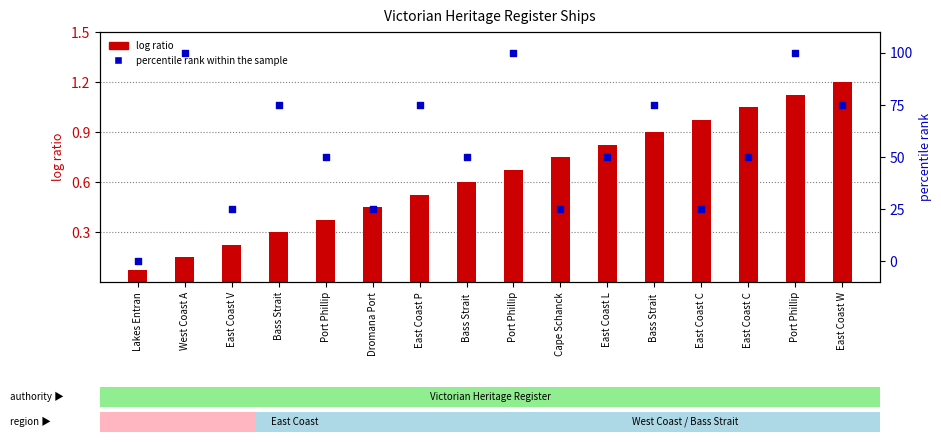

Which series contains the lowest Y value?

percentile rank within the sample